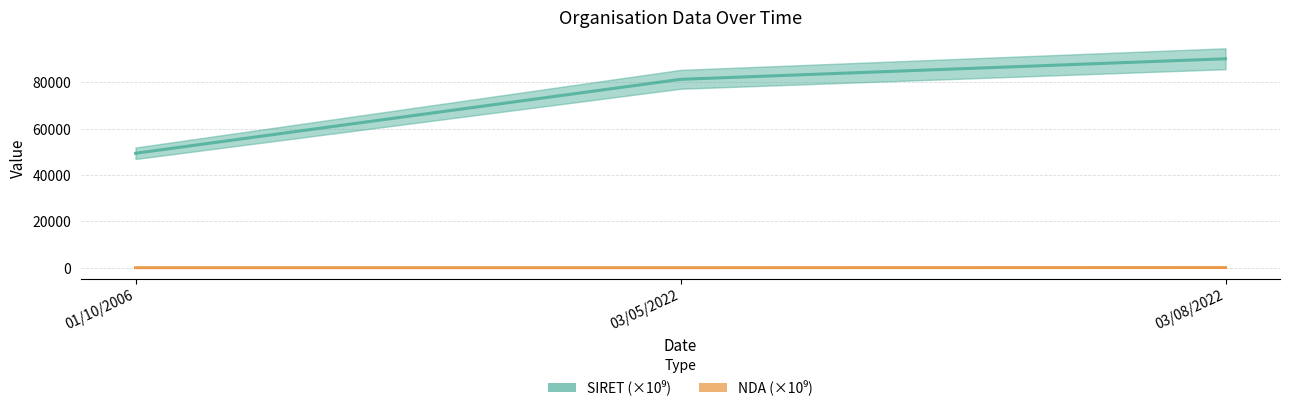

List the series in order of their overall mean, lowest first.

NDA, SIRET